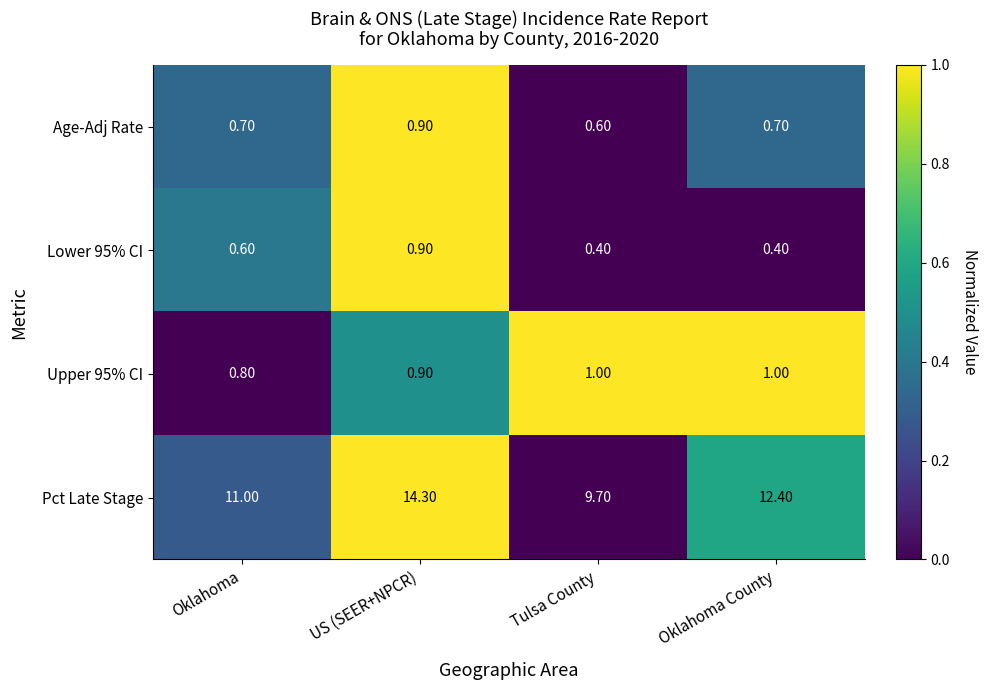

At which category is the sum across all series the highest?

US (SEER+NPCR)